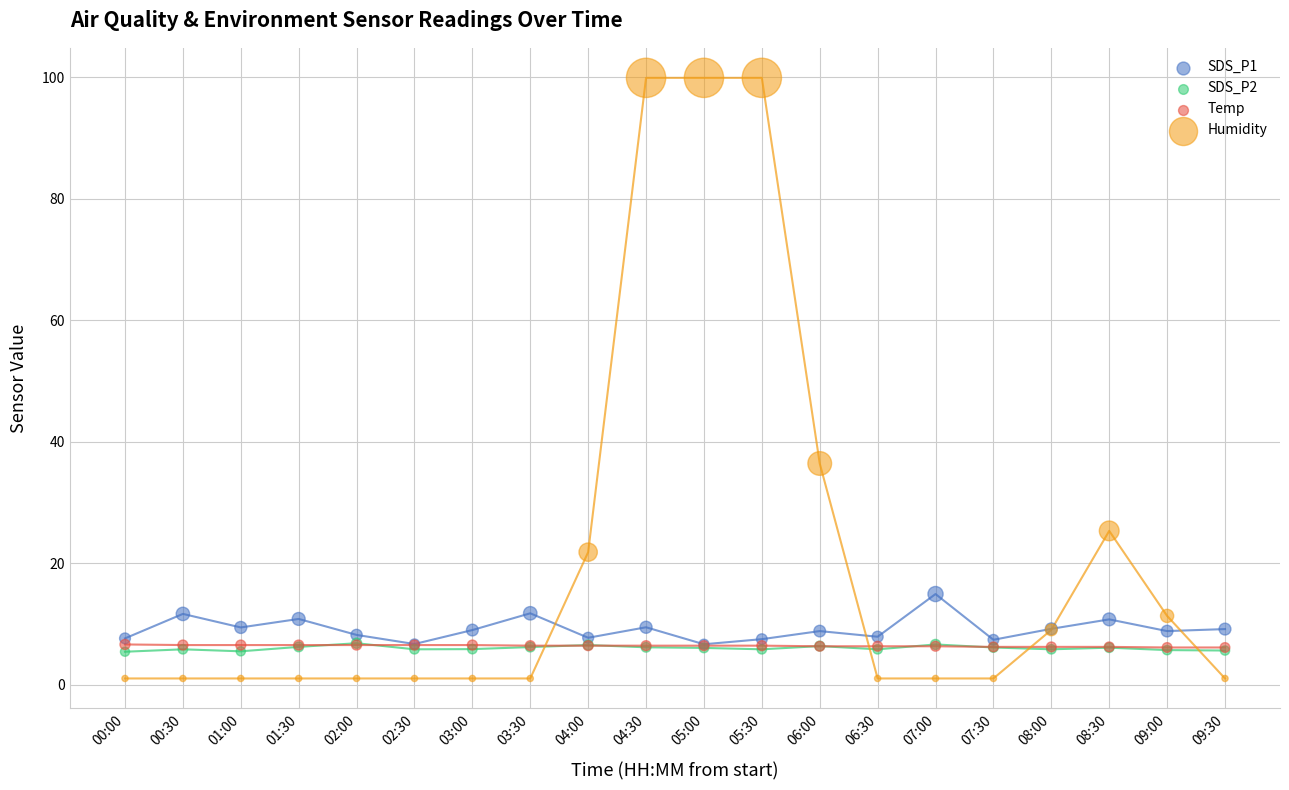

Which series reaches the minimum Y coordinate?

Humidity